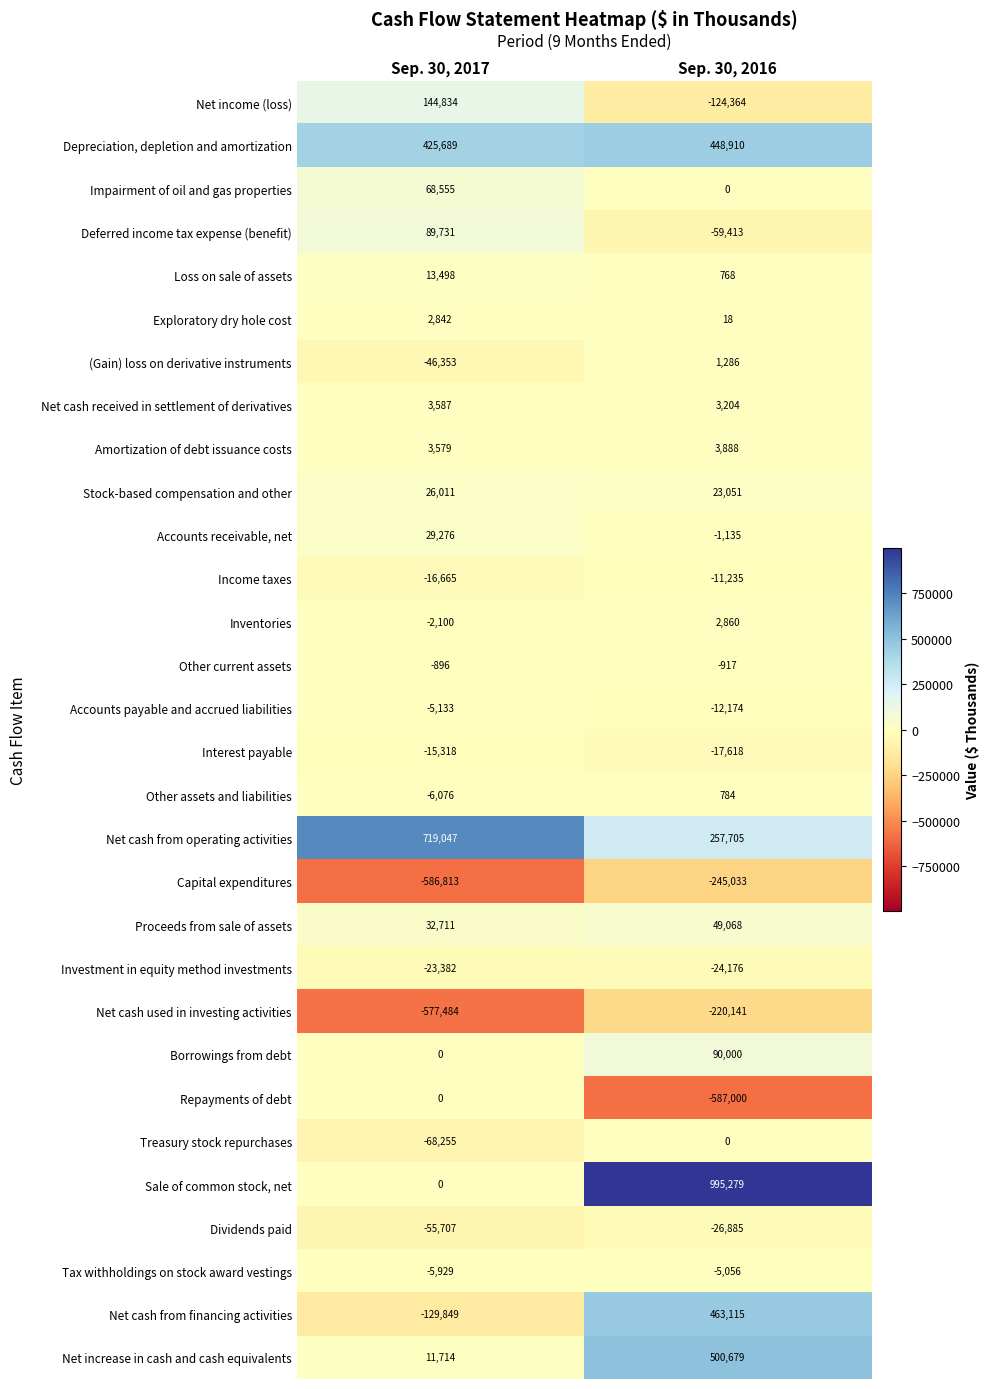

What is the sum of all Tax withholdings on stock award vestings values?

-10985